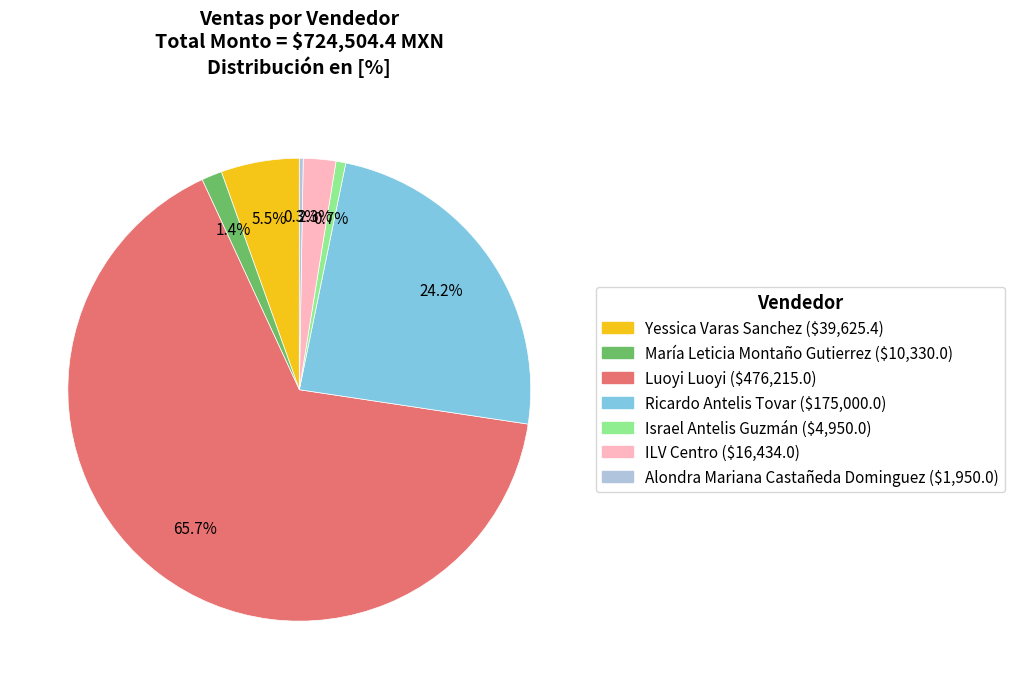

Which slice is the largest?

Luoyi Luoyi